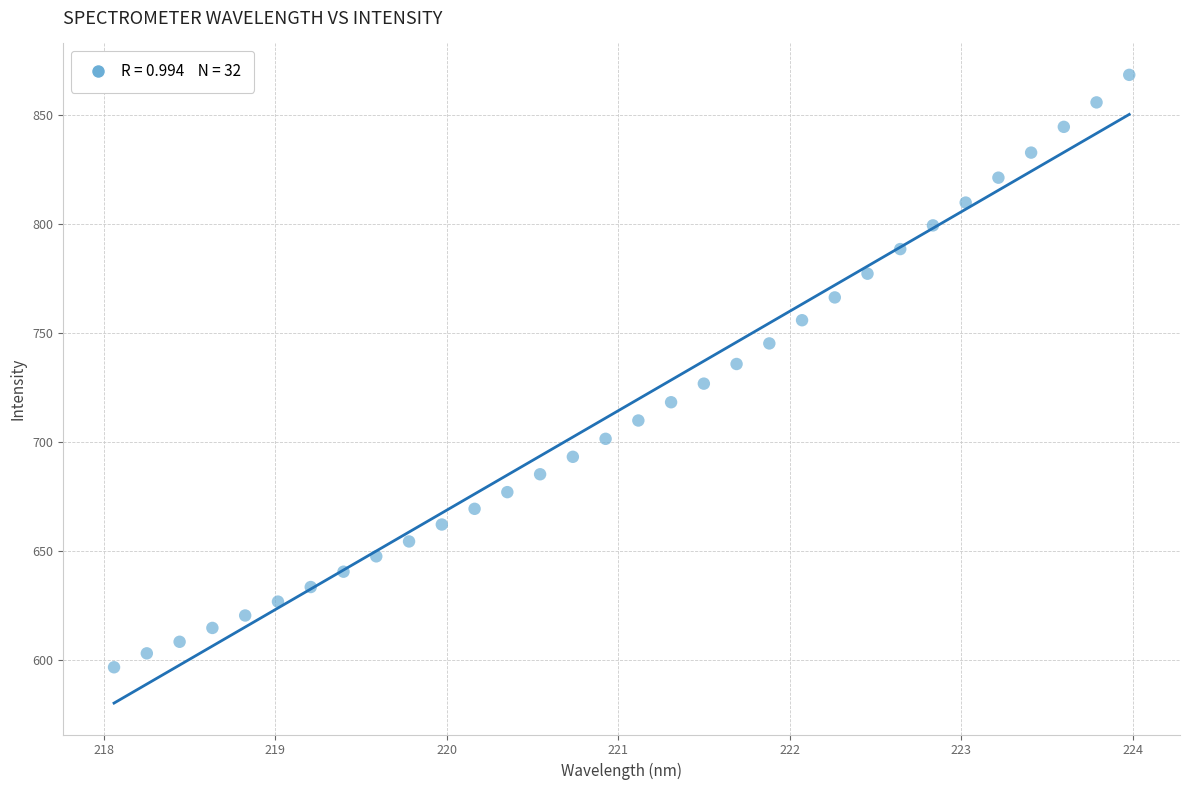

What is the range of Y values (max minus min)?

271.6